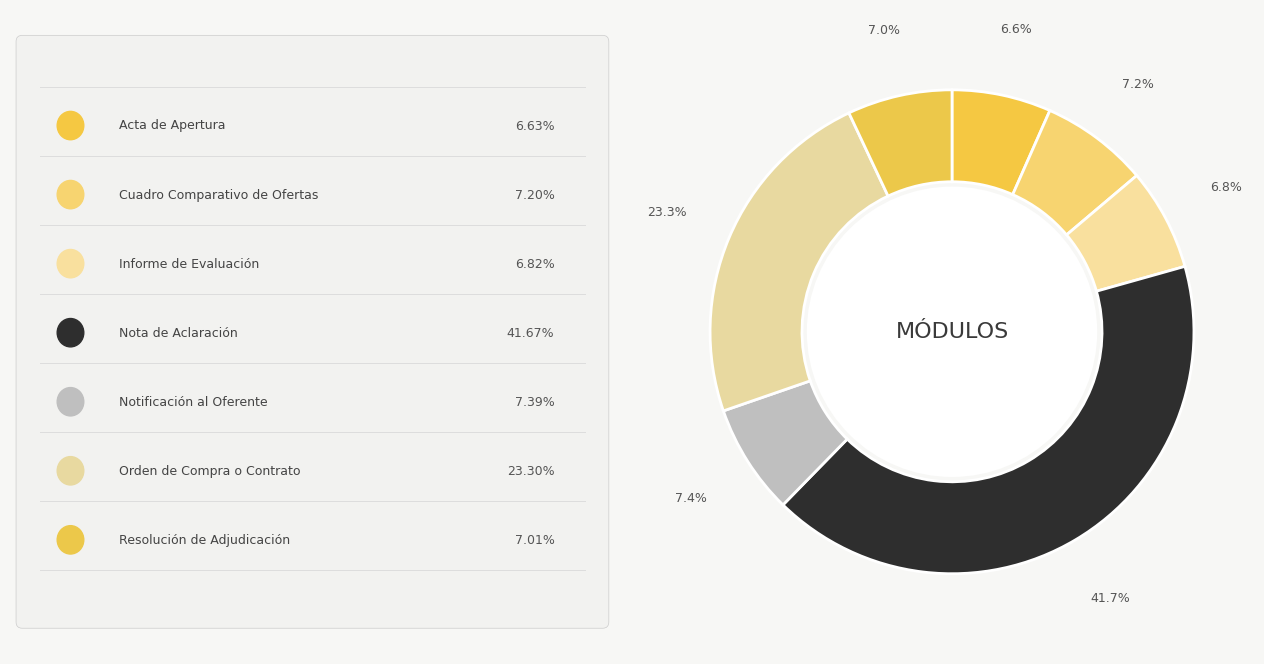

Count the number of slices in the pie.

7